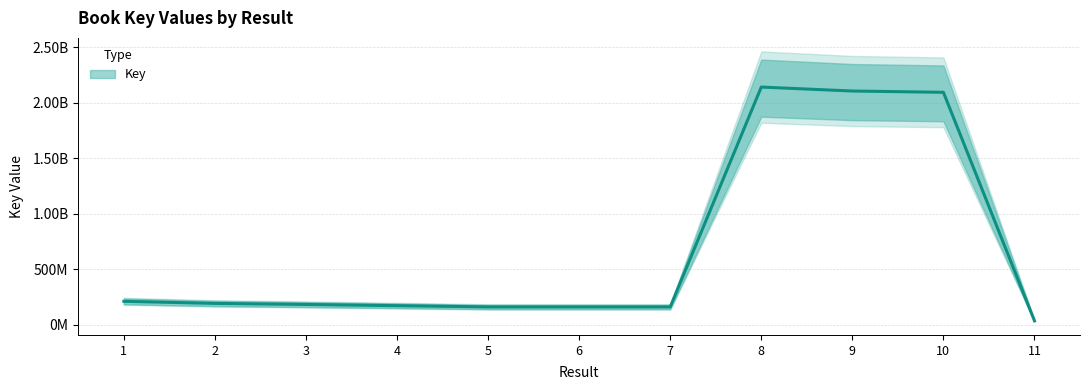

What is the value of the 2nd point from the left?

193695646